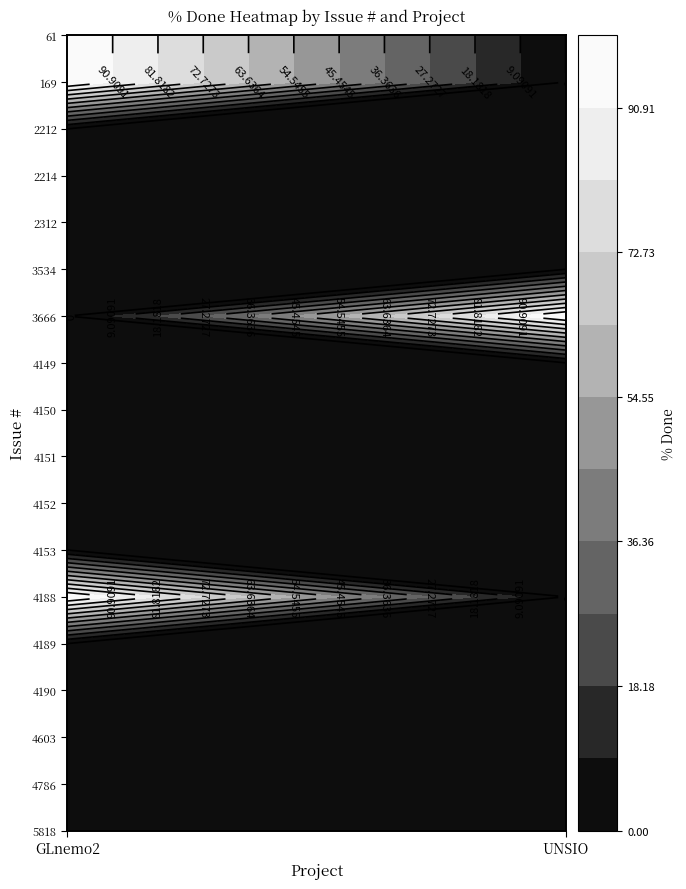

At which label is 5818 closest to 0?

GLnemo2